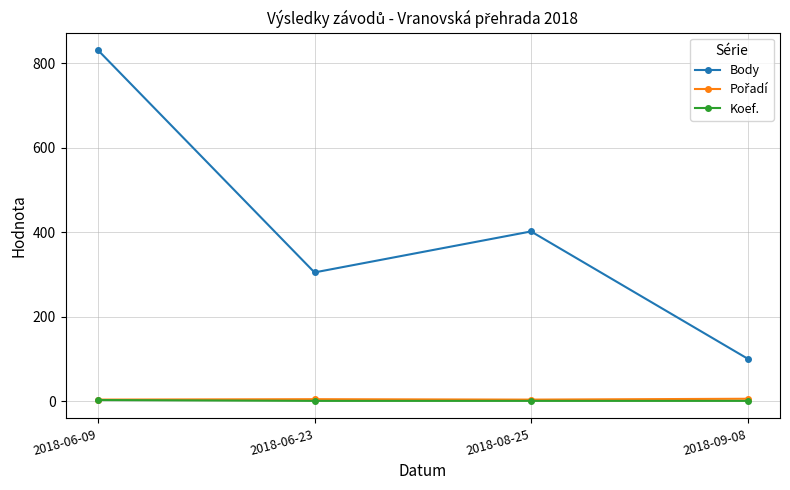

True or false: Body and Koef. intersect in this chart.

False